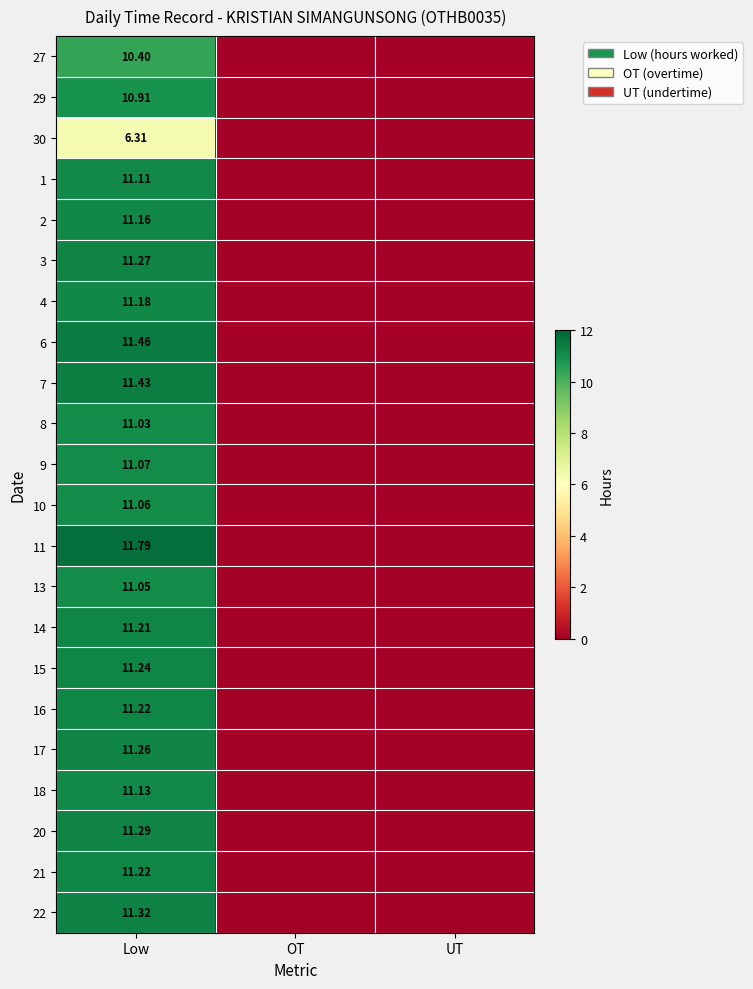

What is the difference between the highest and lowest values at Low?

5.5